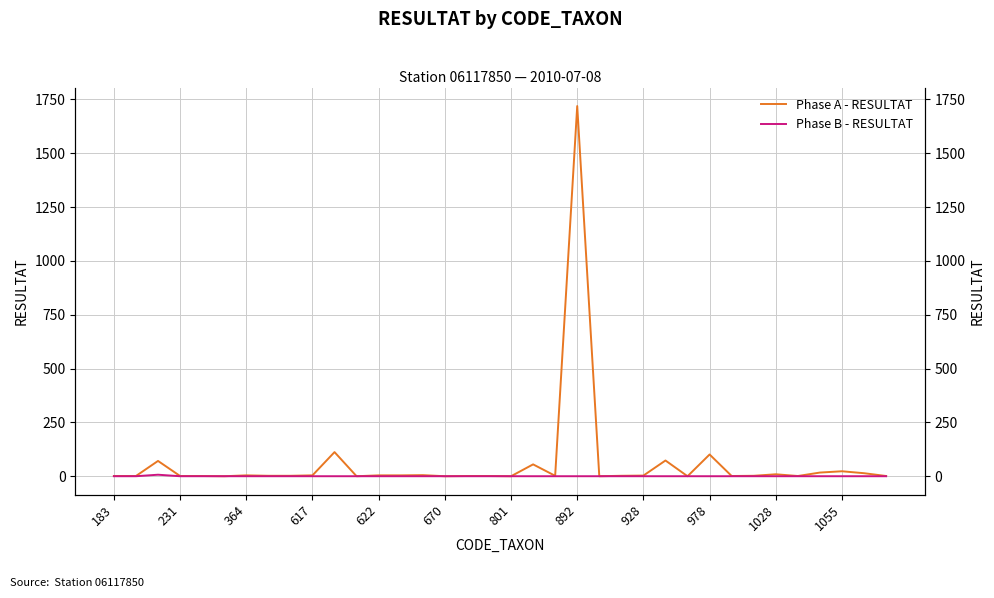

True or false: Phase A - RESULTAT has more than 0 points higher than both neighbors.

True